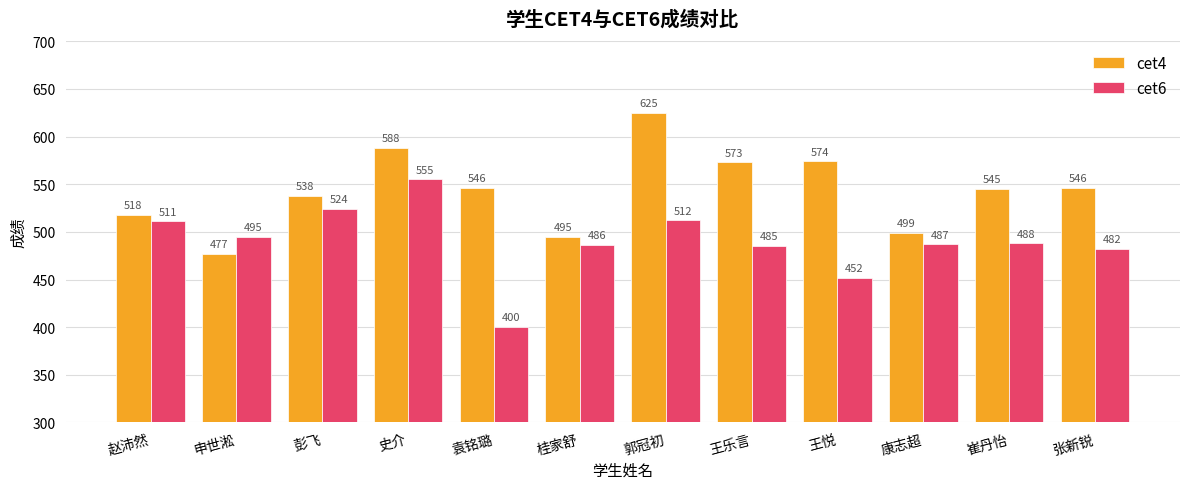

How many bars are there in each group?

2